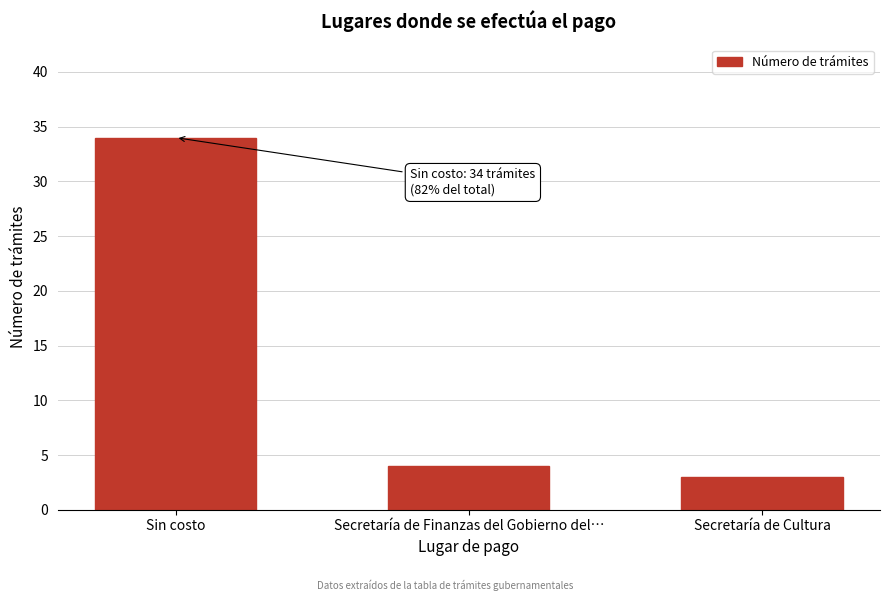

Reading left to right, what are all the values shown in this chart?

34	4	3